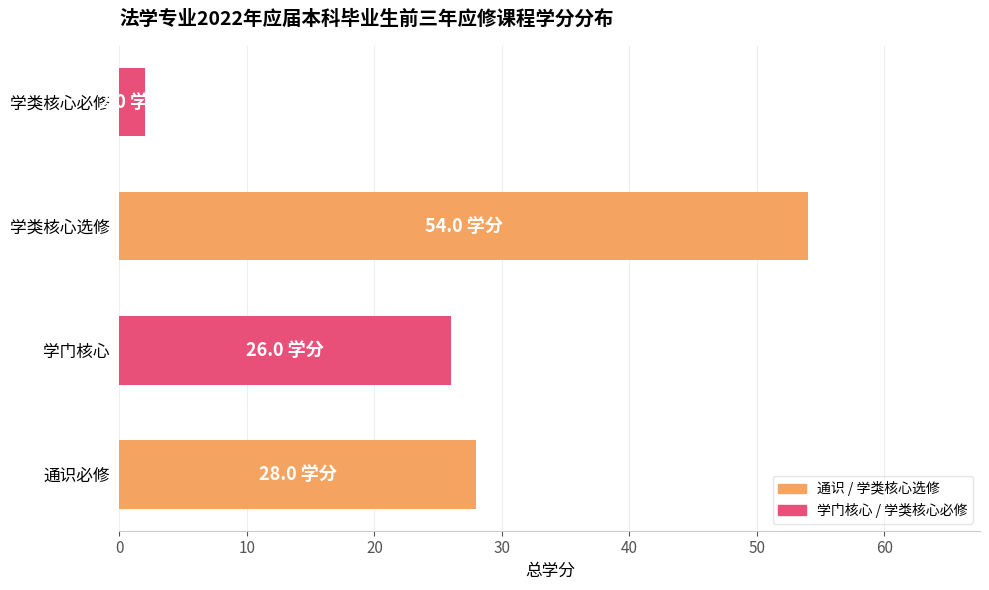

At which category does the chart reach its peak across all series?

学类核心选修